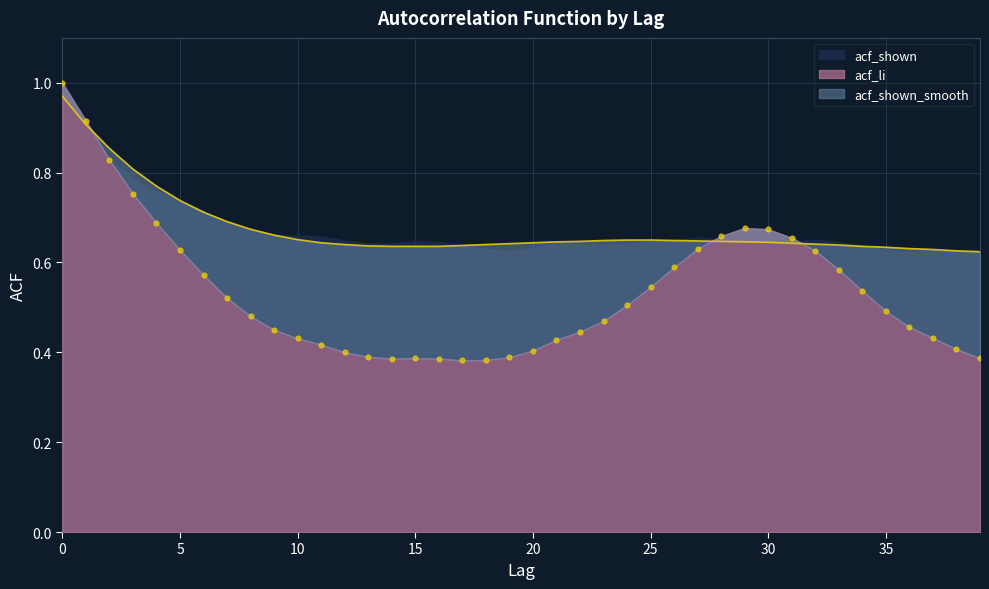

What is the total value across all series at 31?

1.3